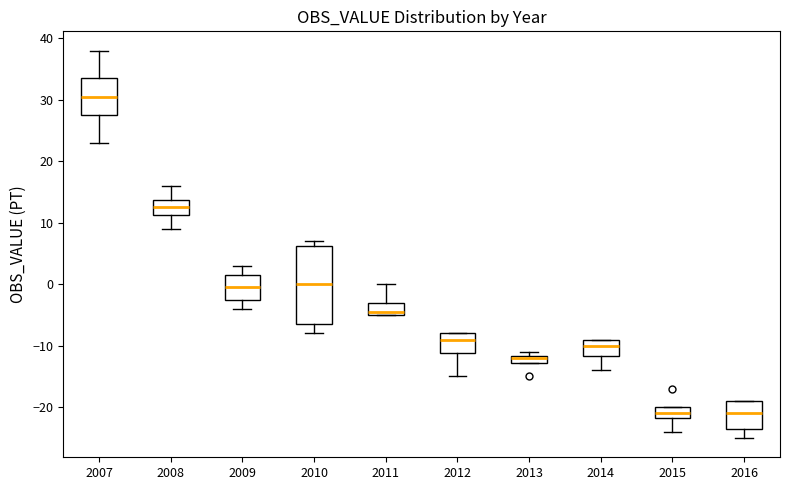

Where is the upper edge of the box at x = 2013 on the y-axis? The values are not printed on the chart, so give them approximately, as read against the axis.

-12